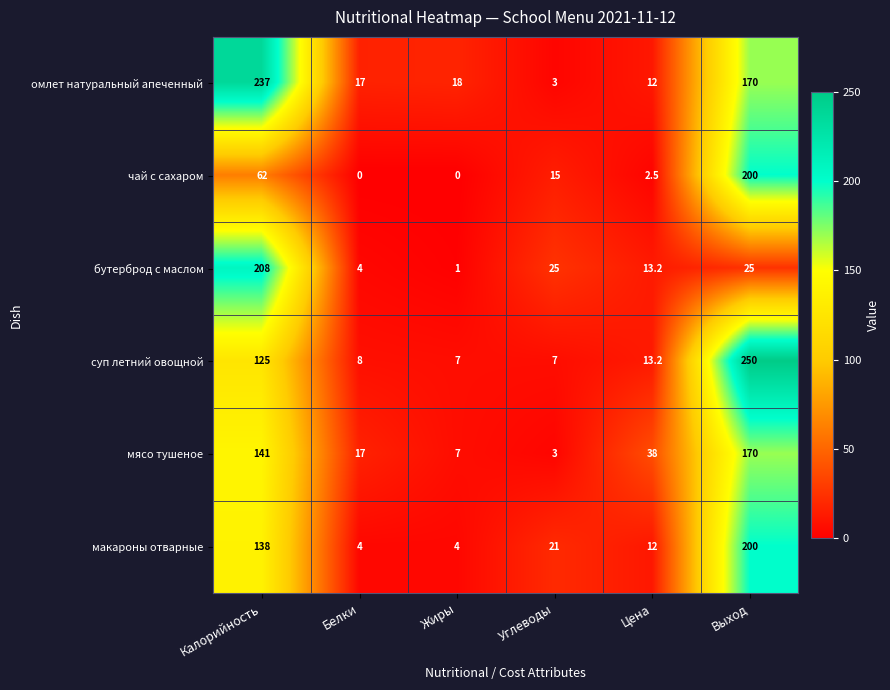

Where is омлет натуральный апеченный nearest to the value 120?

Выход